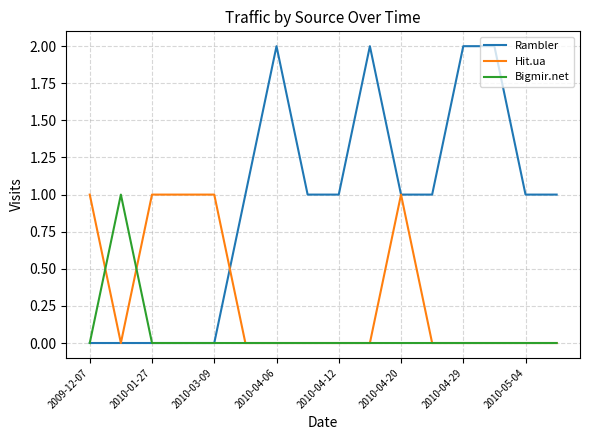

Which series has the largest total across all categories?

Rambler